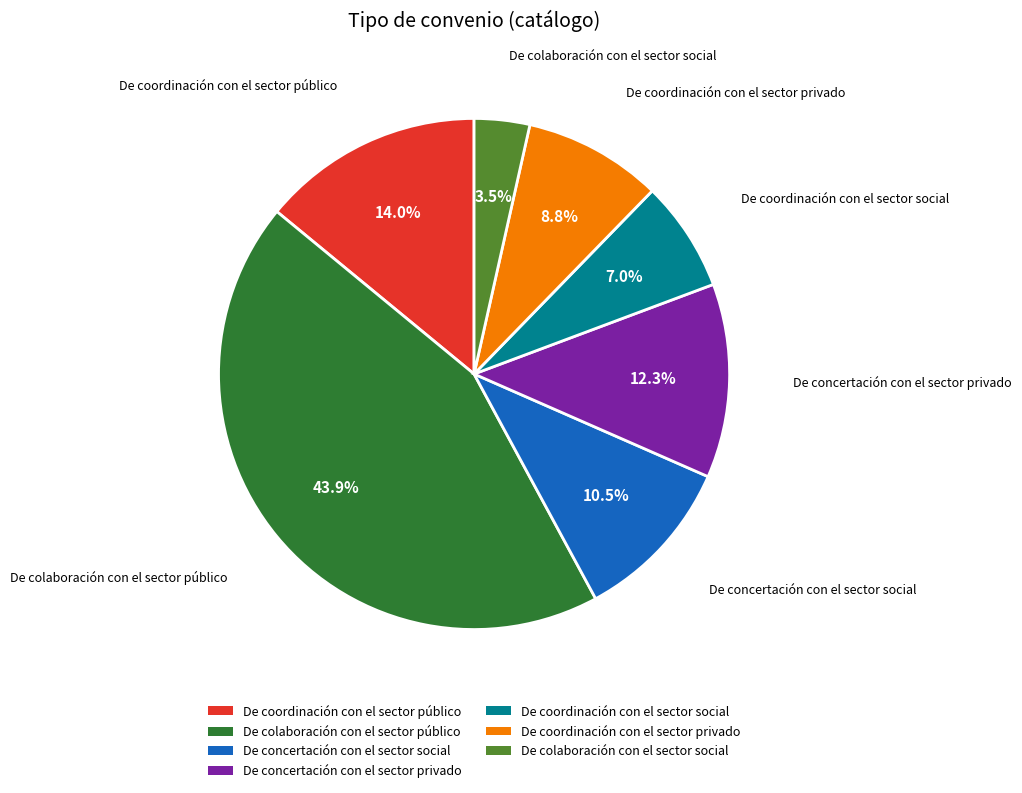

How many segments does this pie chart have?

7